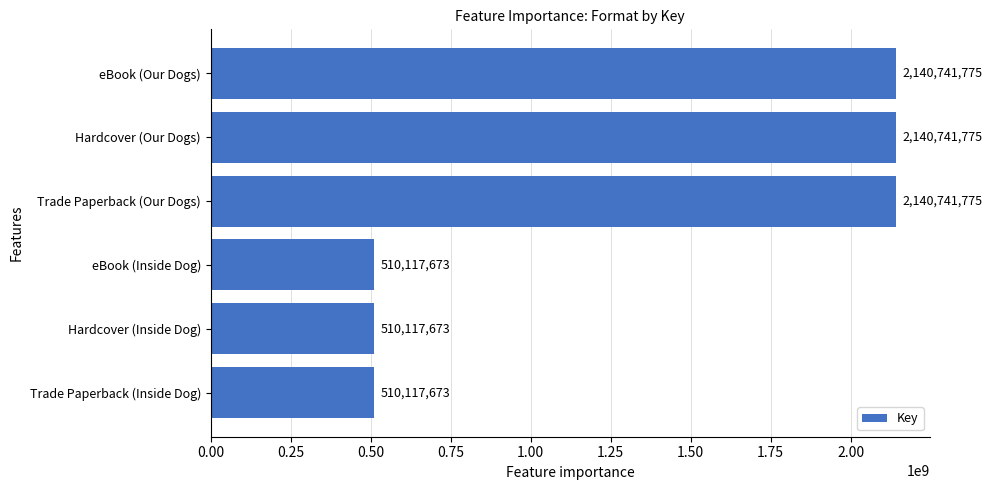

What is the maximum value shown in the chart?

2140741775